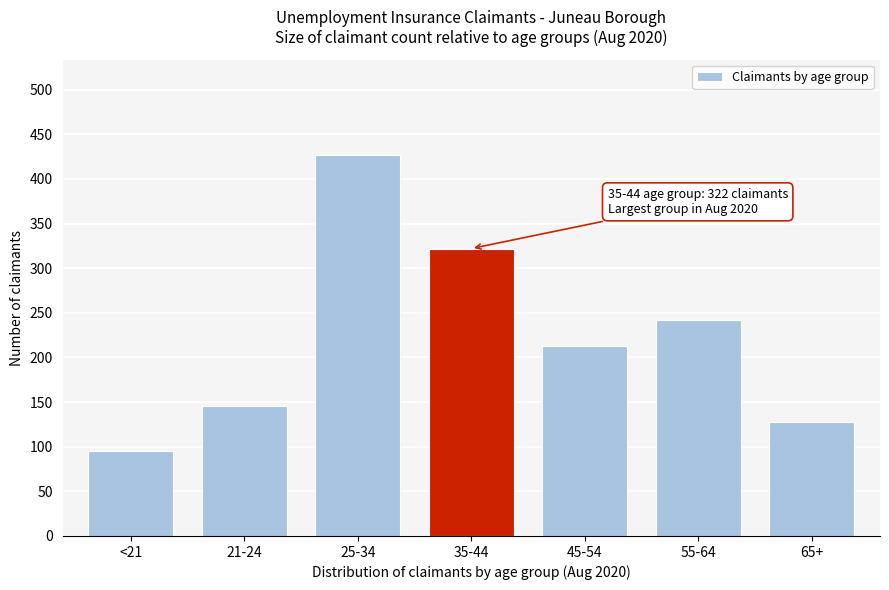

Reading right to left, transcribe all the data shown in this chart.

128	242	213	322	427	146	95